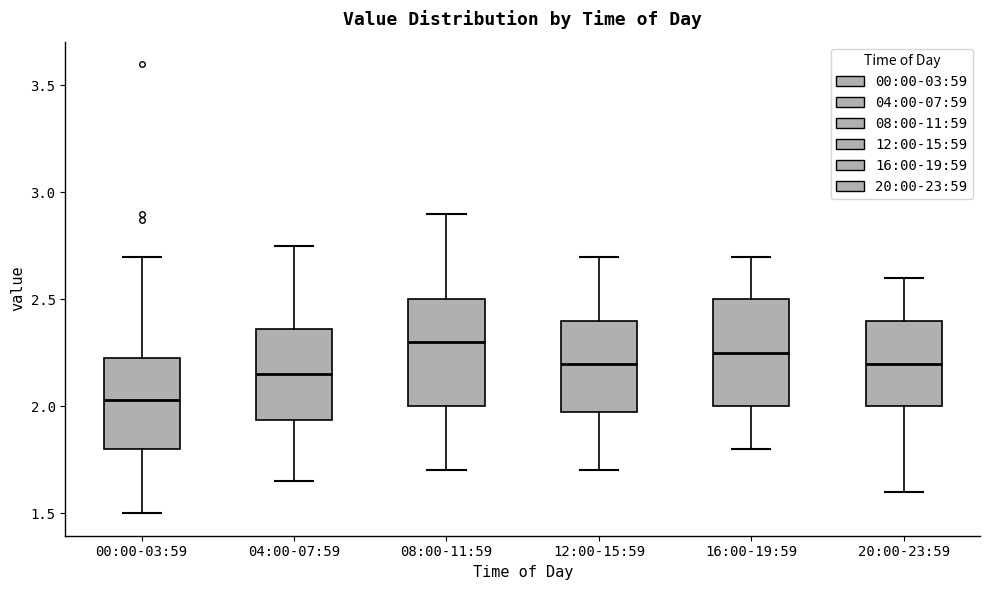

Where does the median line of the box for 04:00-07:59 sit on the y-axis? The values are not printed on the chart, so give them approximately, as read against the axis.

2.15